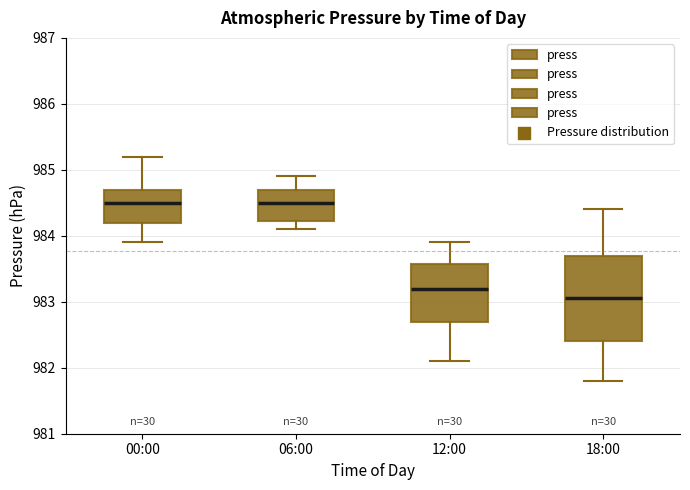

Reading left to right, transcribe this box plot: for each box, give where its median line is, the range the box spans, and where its two whiskers end, as read against the y-axis. The values are not printed on the chart, so give them approximately, as read against the axis.

00:00: median 984.5, box 984.2 to 984.7, whiskers 983.9 to 985.2
06:00: median 984.5, box 984.2 to 984.7, whiskers 984.1 to 984.9
12:00: median 983.2, box 982.7 to 983.6, whiskers 982.1 to 983.9
18:00: median 983.1, box 982.4 to 983.7, whiskers 981.8 to 984.4